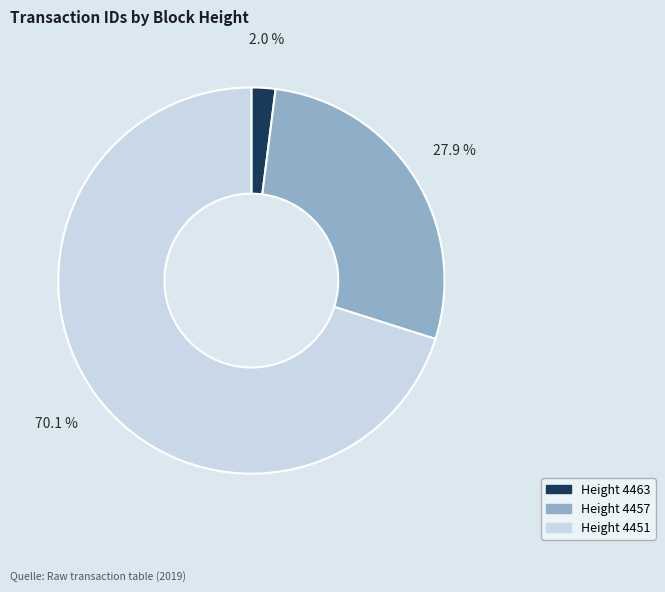

Does any single category account for the majority?

Yes